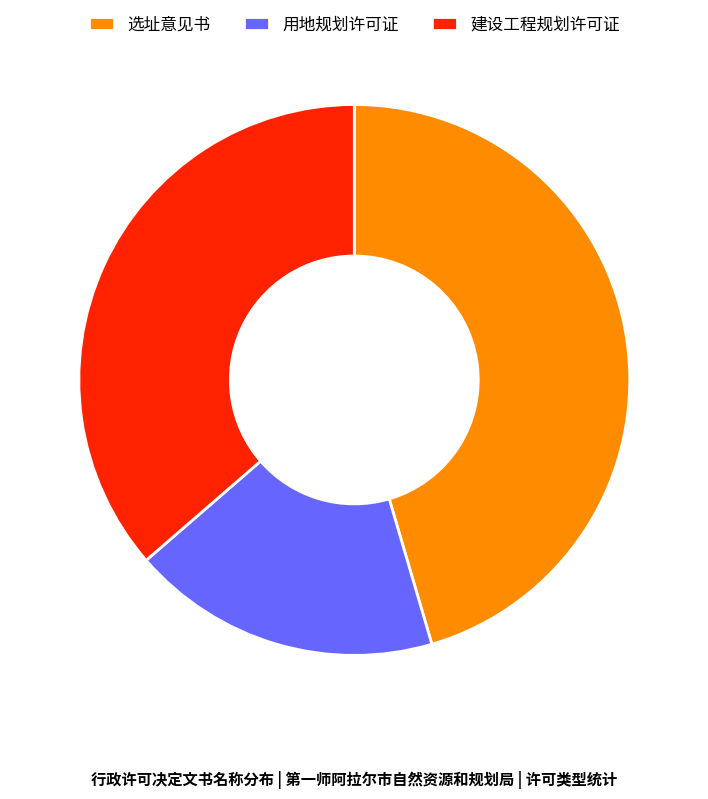

Between 用地规划许可证 and 选址意见书, which is larger?

选址意见书